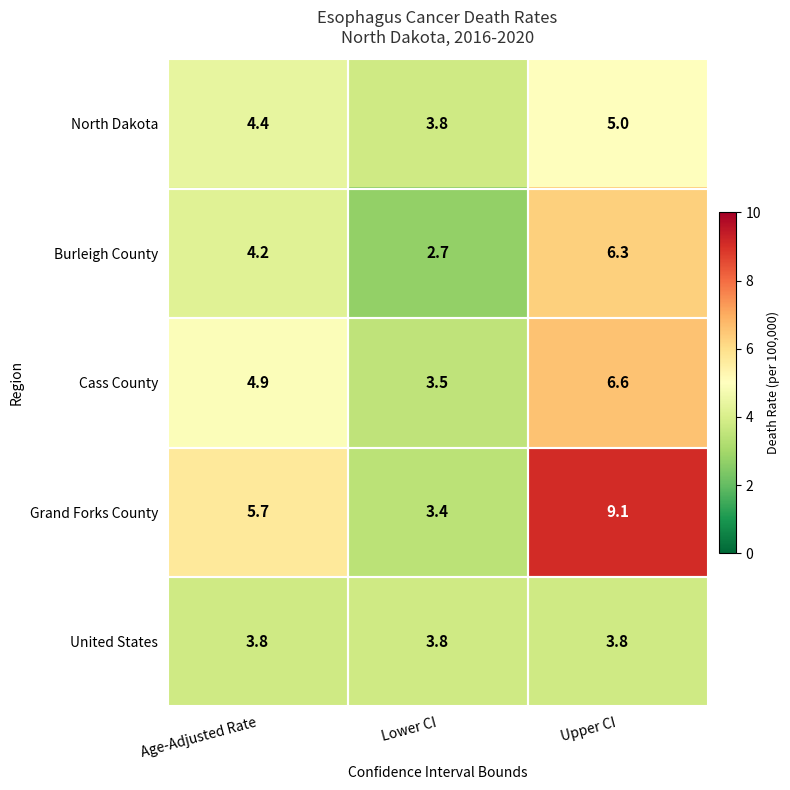

At which category is the sum across all series the highest?

Upper CI